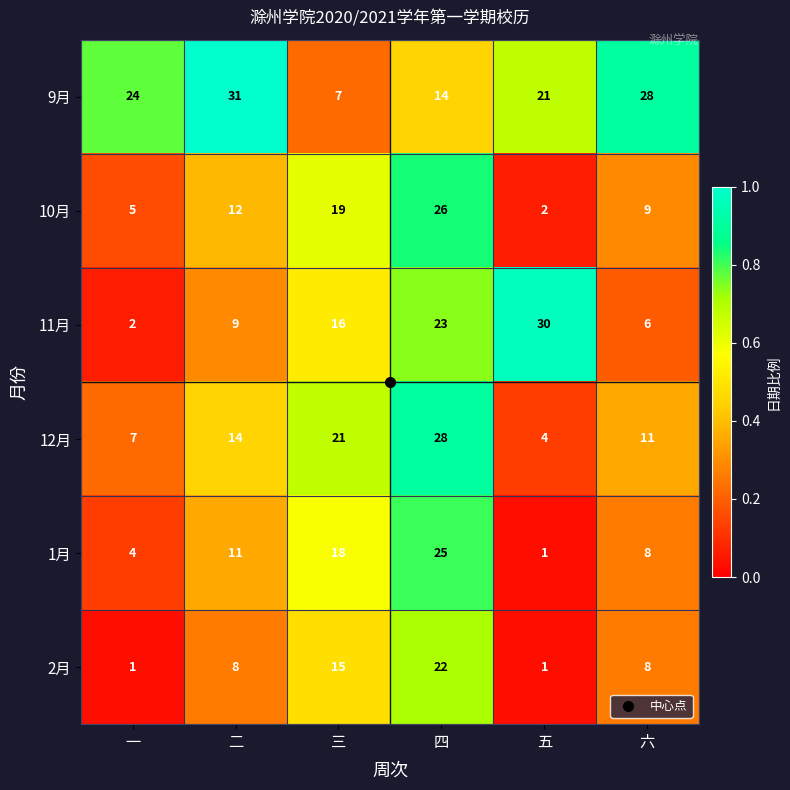

Count the 10月 values in the range 5 to 19.

4